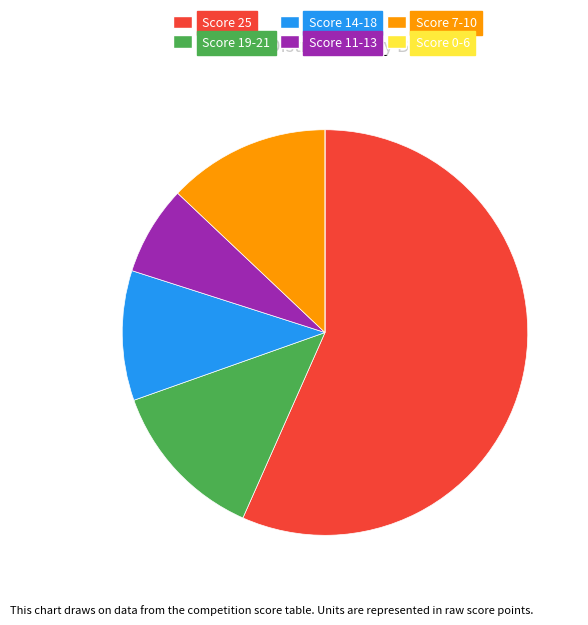

Does Score 19-21 account for over 50% of the chart?

No